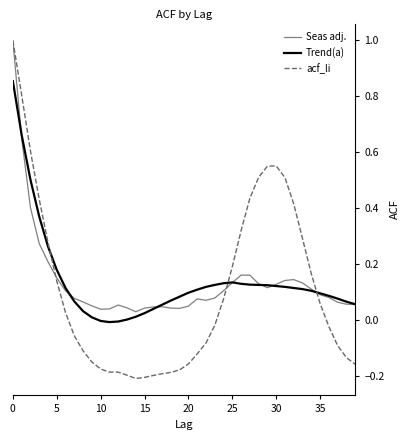

Which series has the widest spread of values?

acf_li